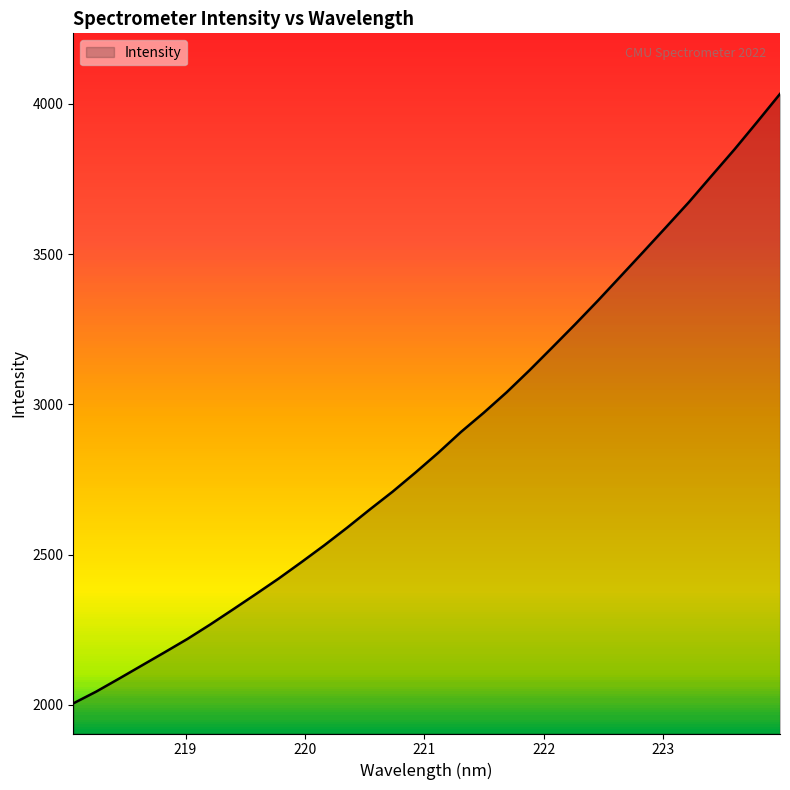

What is the difference between the maximum and minimum values?

2029.0